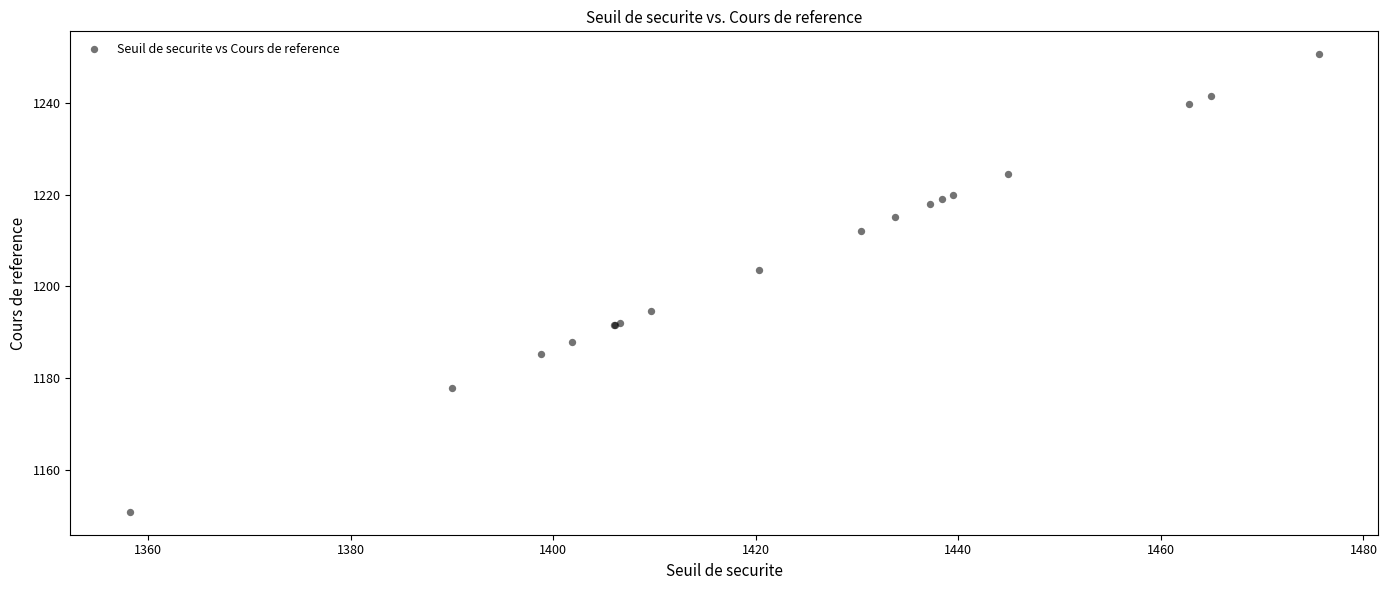

What Y value in the scatter plot is closest to 1200?

1203.6